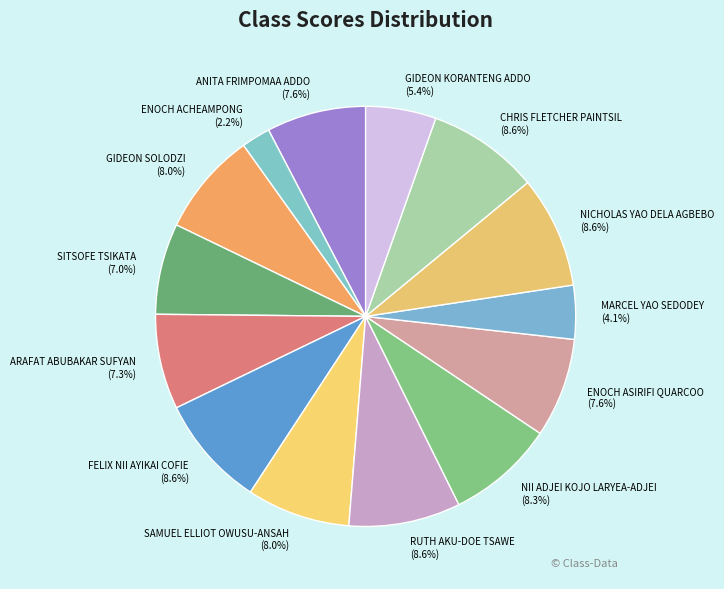

Which slice is the smallest?

ENOCH ACHEAMPONG